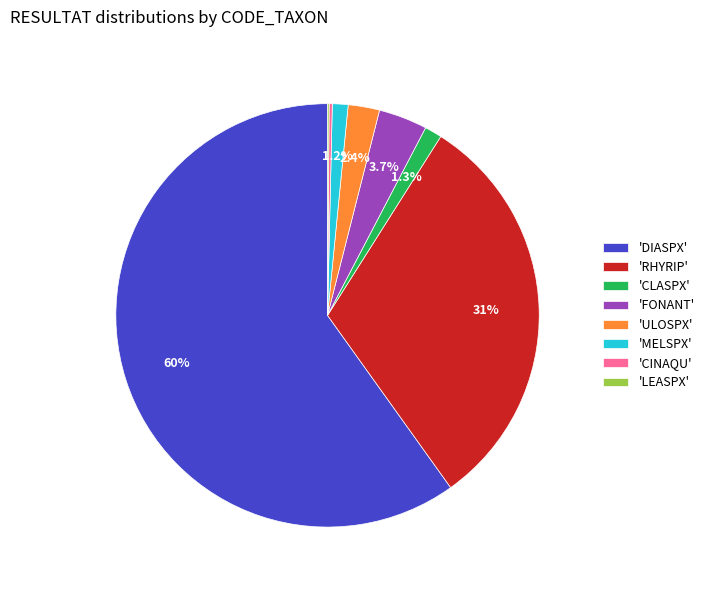

Approximately how many times larger is the value at 'DIASPX' compared to 'RHYRIP'?

1.9